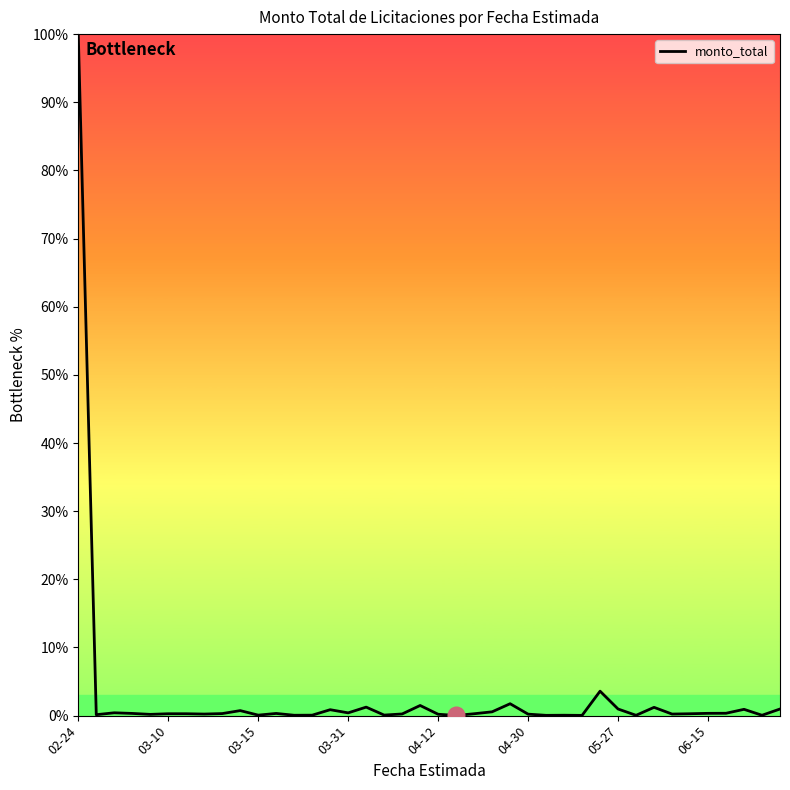

What is the maximum value shown in the chart?

100.0